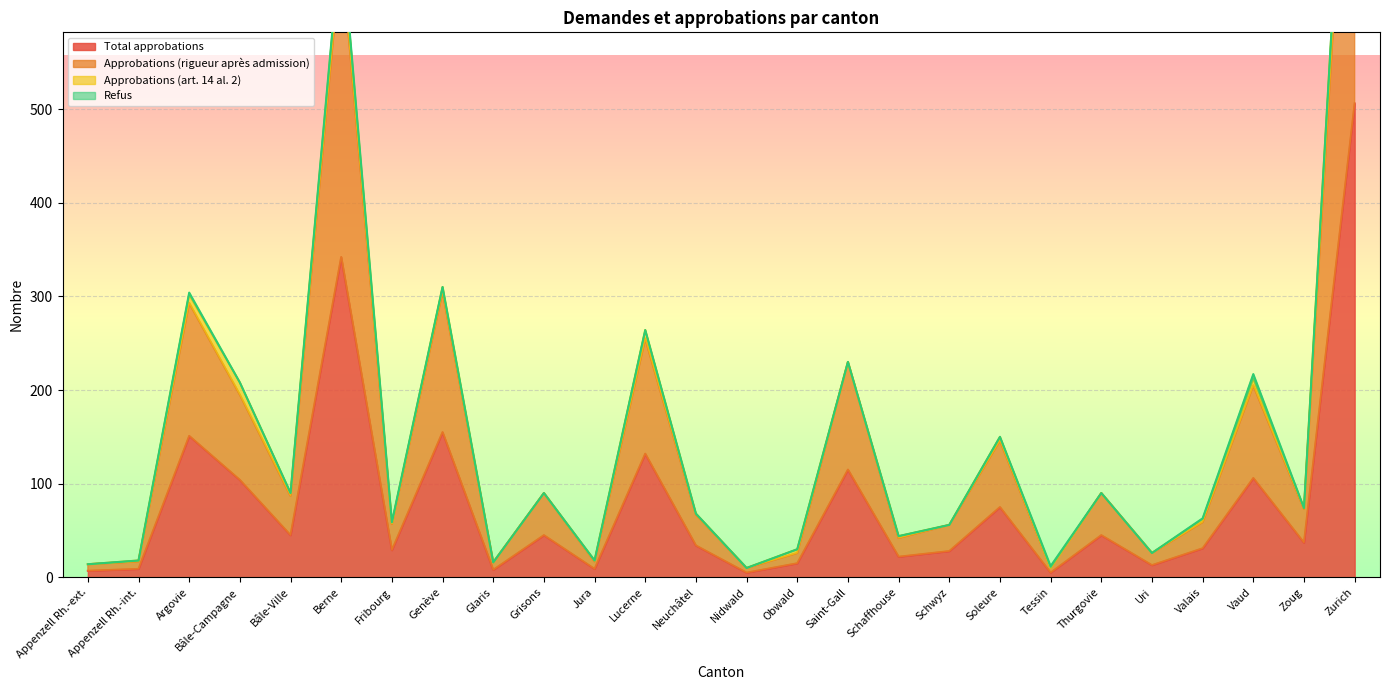

What is the label of the 8th point from the right?

Soleure